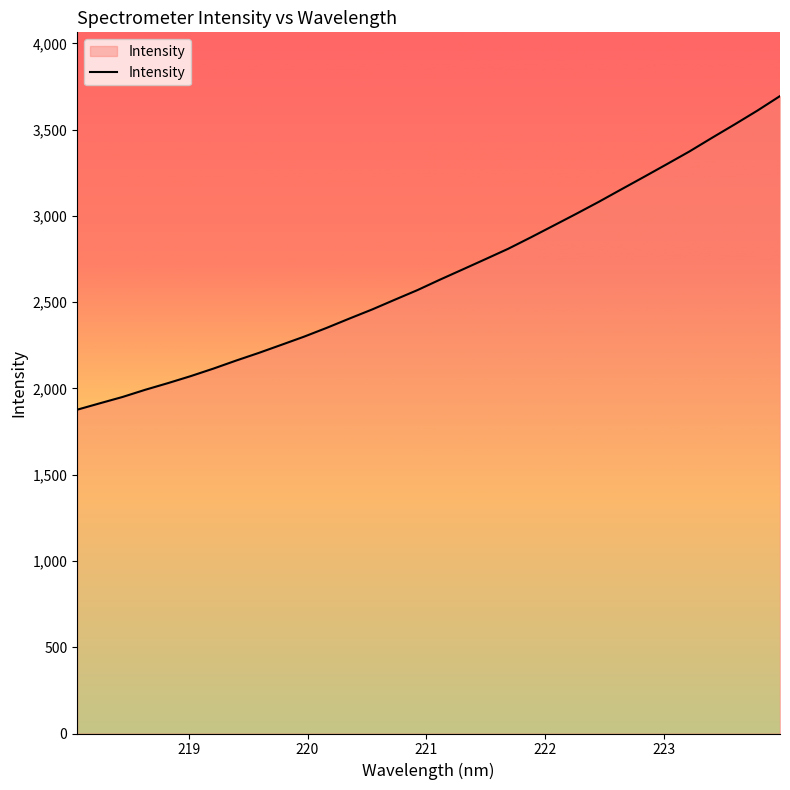

How many lines are shown in the chart?

1